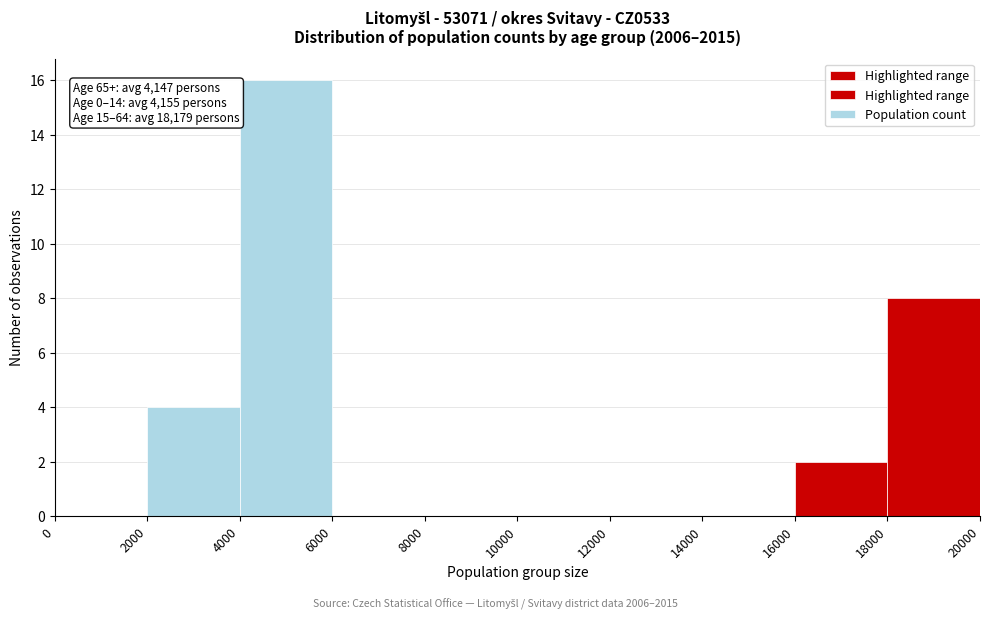

Over which range of the x-axis is the bar tallest?

4000 to 6000